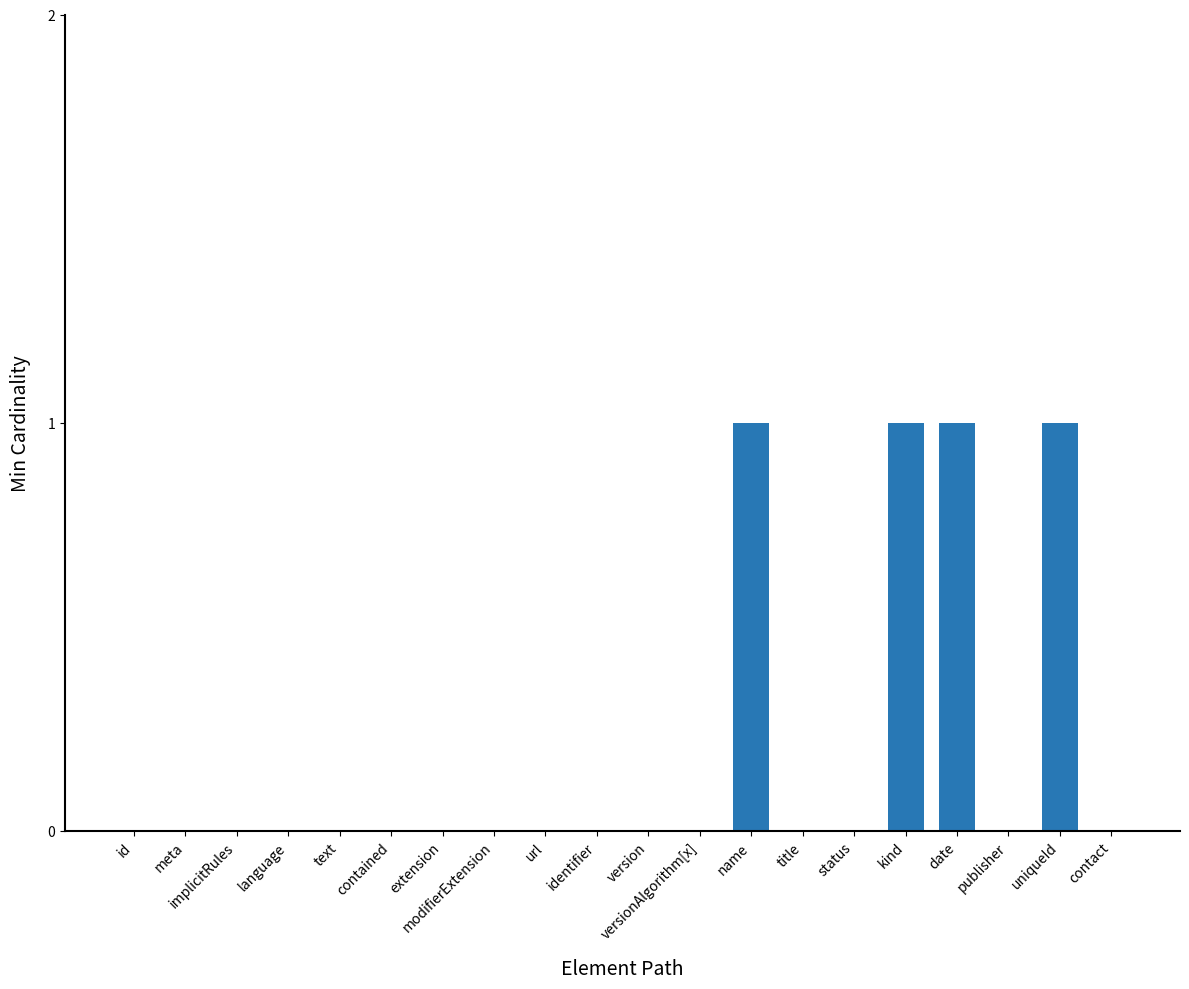

What is the sum of all values?

4